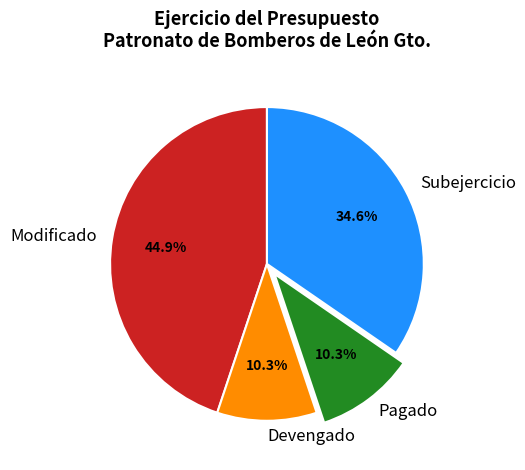

Is Modificado the majority of the pie?

No